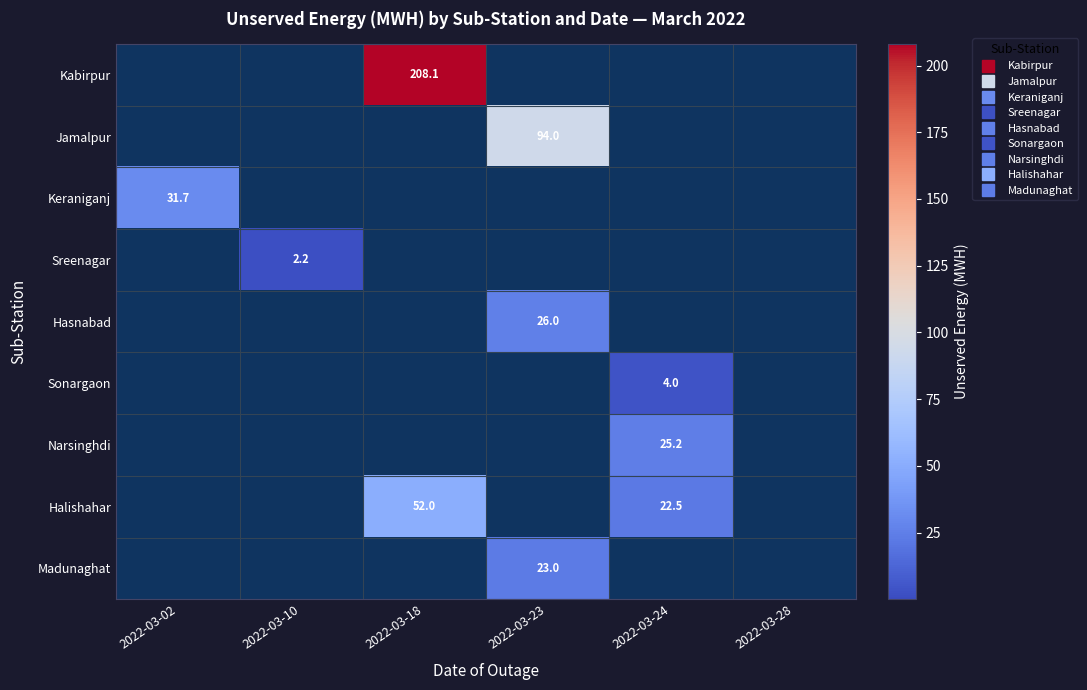

Where is Sreenagar nearest to the value 1?

2022-03-02